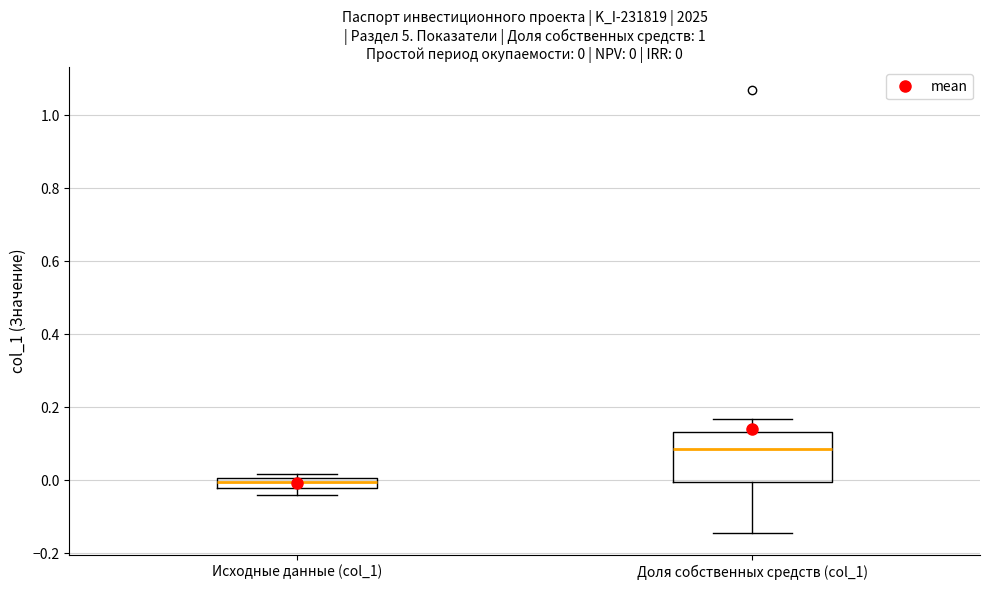

Which box is the tallest, from its lower edge to its upper edge?

Доля собственных средств (col_1)